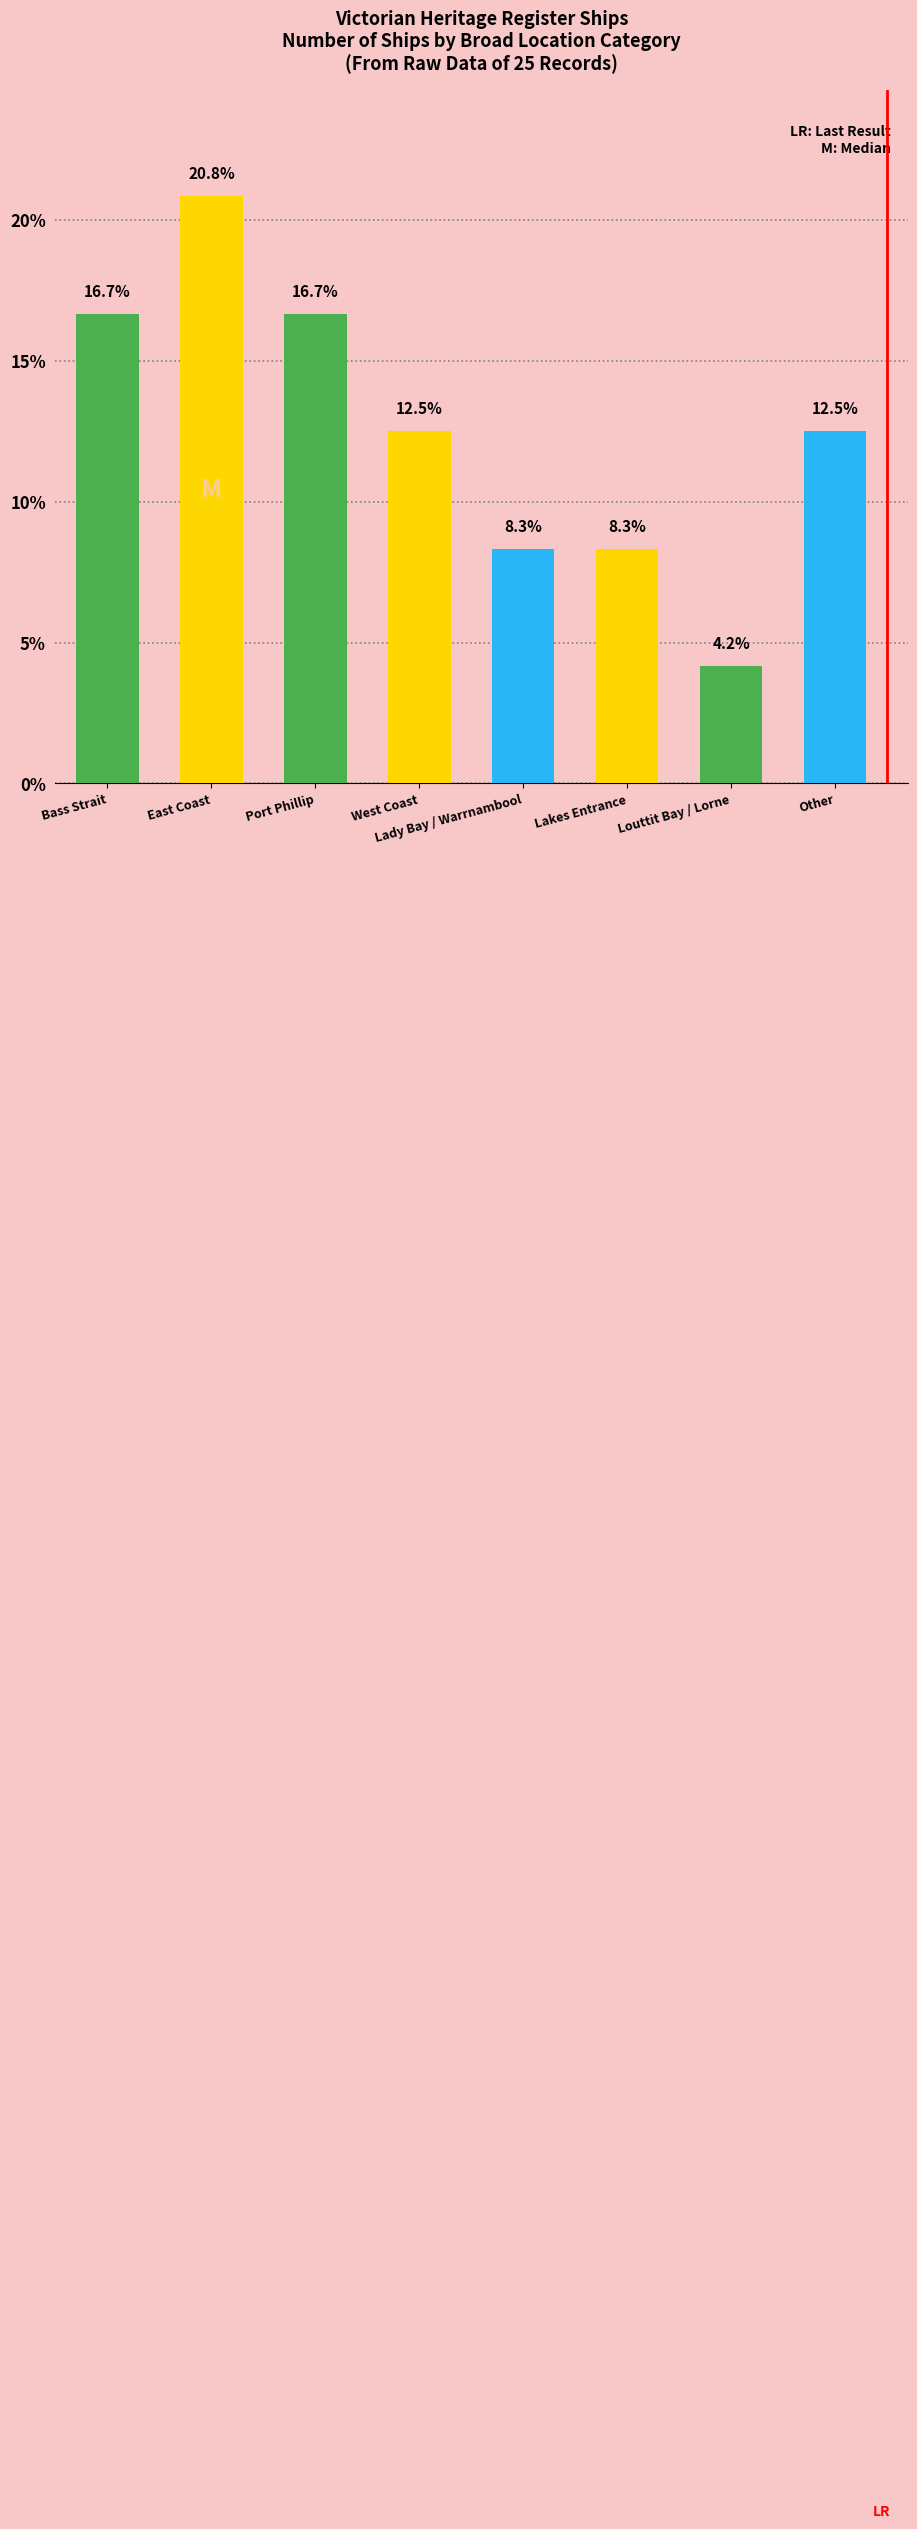

What is the difference between the maximum and minimum values?

16.7